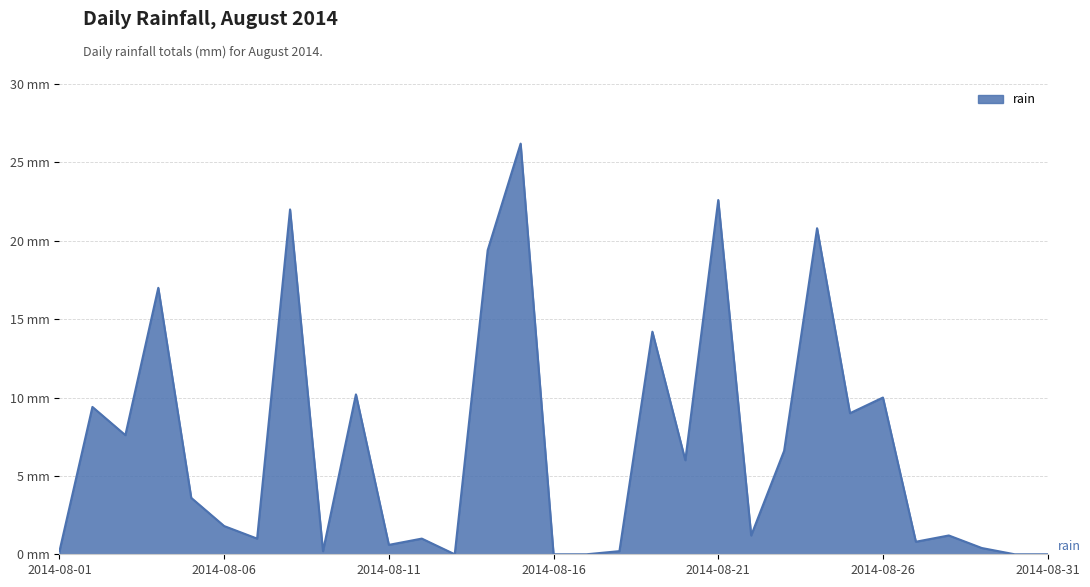

Does the chart display data point markers on the line(s)?

No